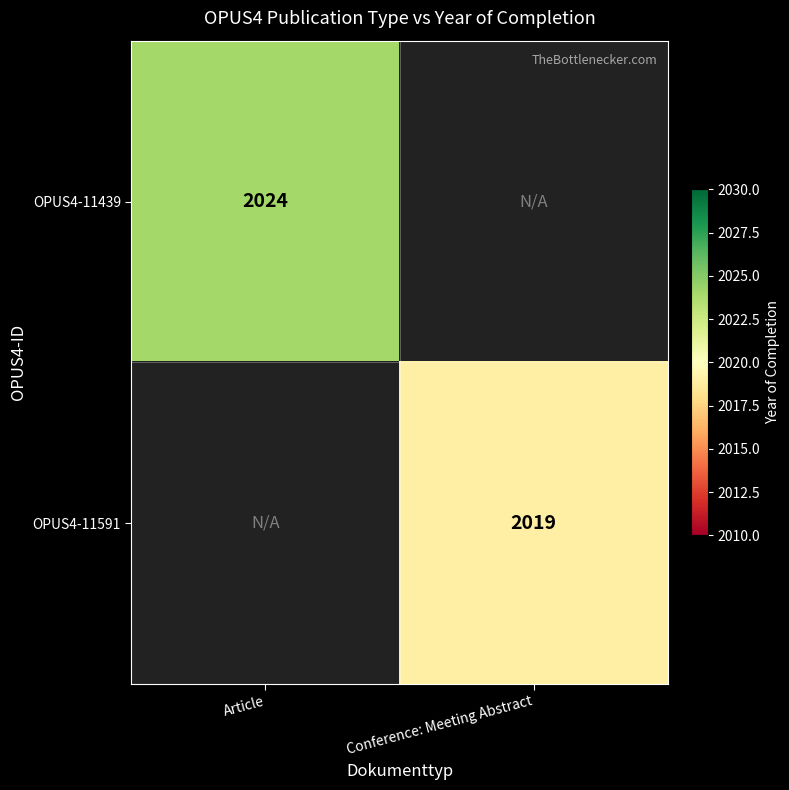

The value of OPUS4-11439 at Article is 2024. True or false?

True